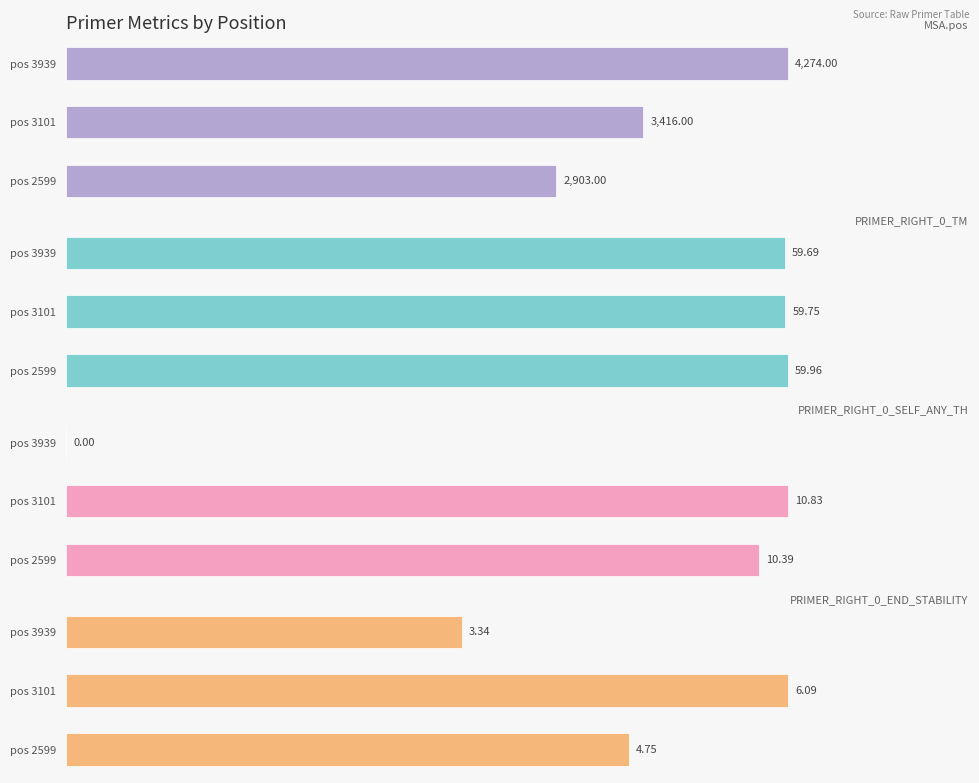

Which series has the largest range (max minus min)?

MSA.pos